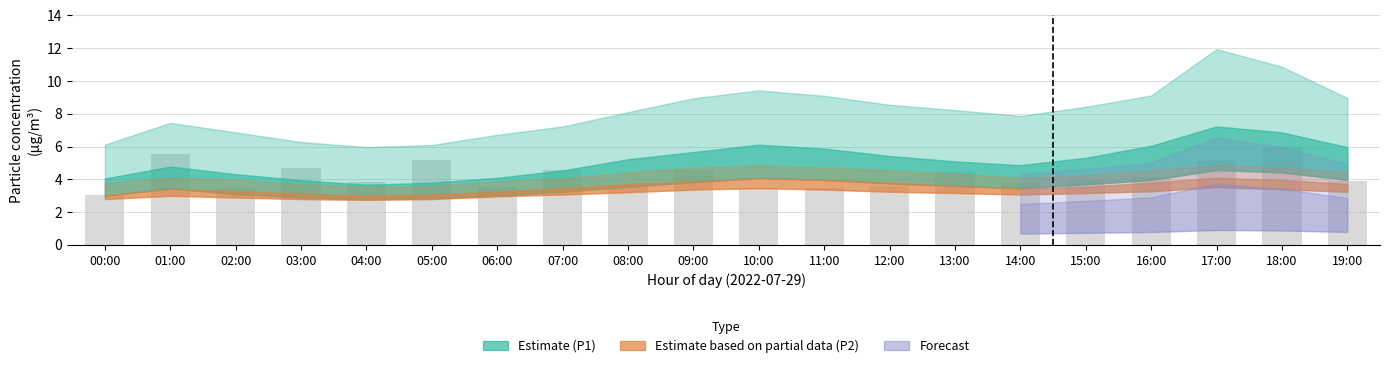

Is it true that the value at 00:00 is 4.6?

False